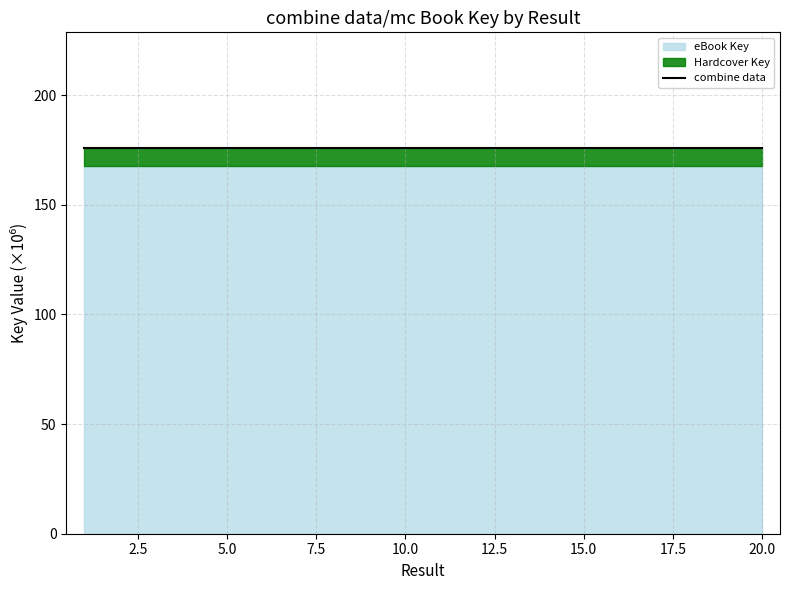

Does the chart display data point markers on the line(s)?

No